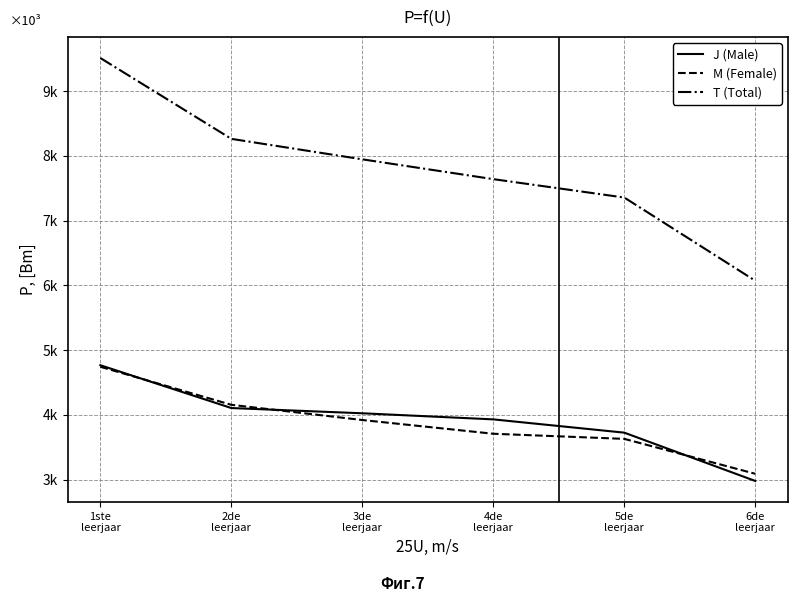

Which series has the largest total across all categories?

T (Total)